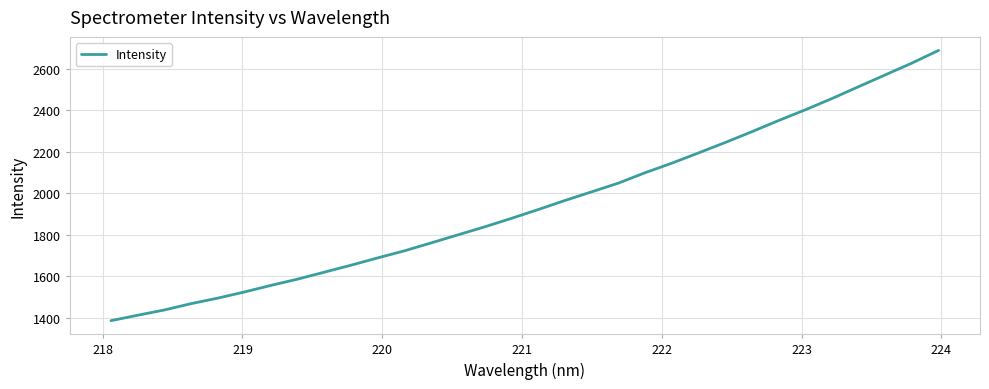

What is the minimum value shown in the chart?

1386.1